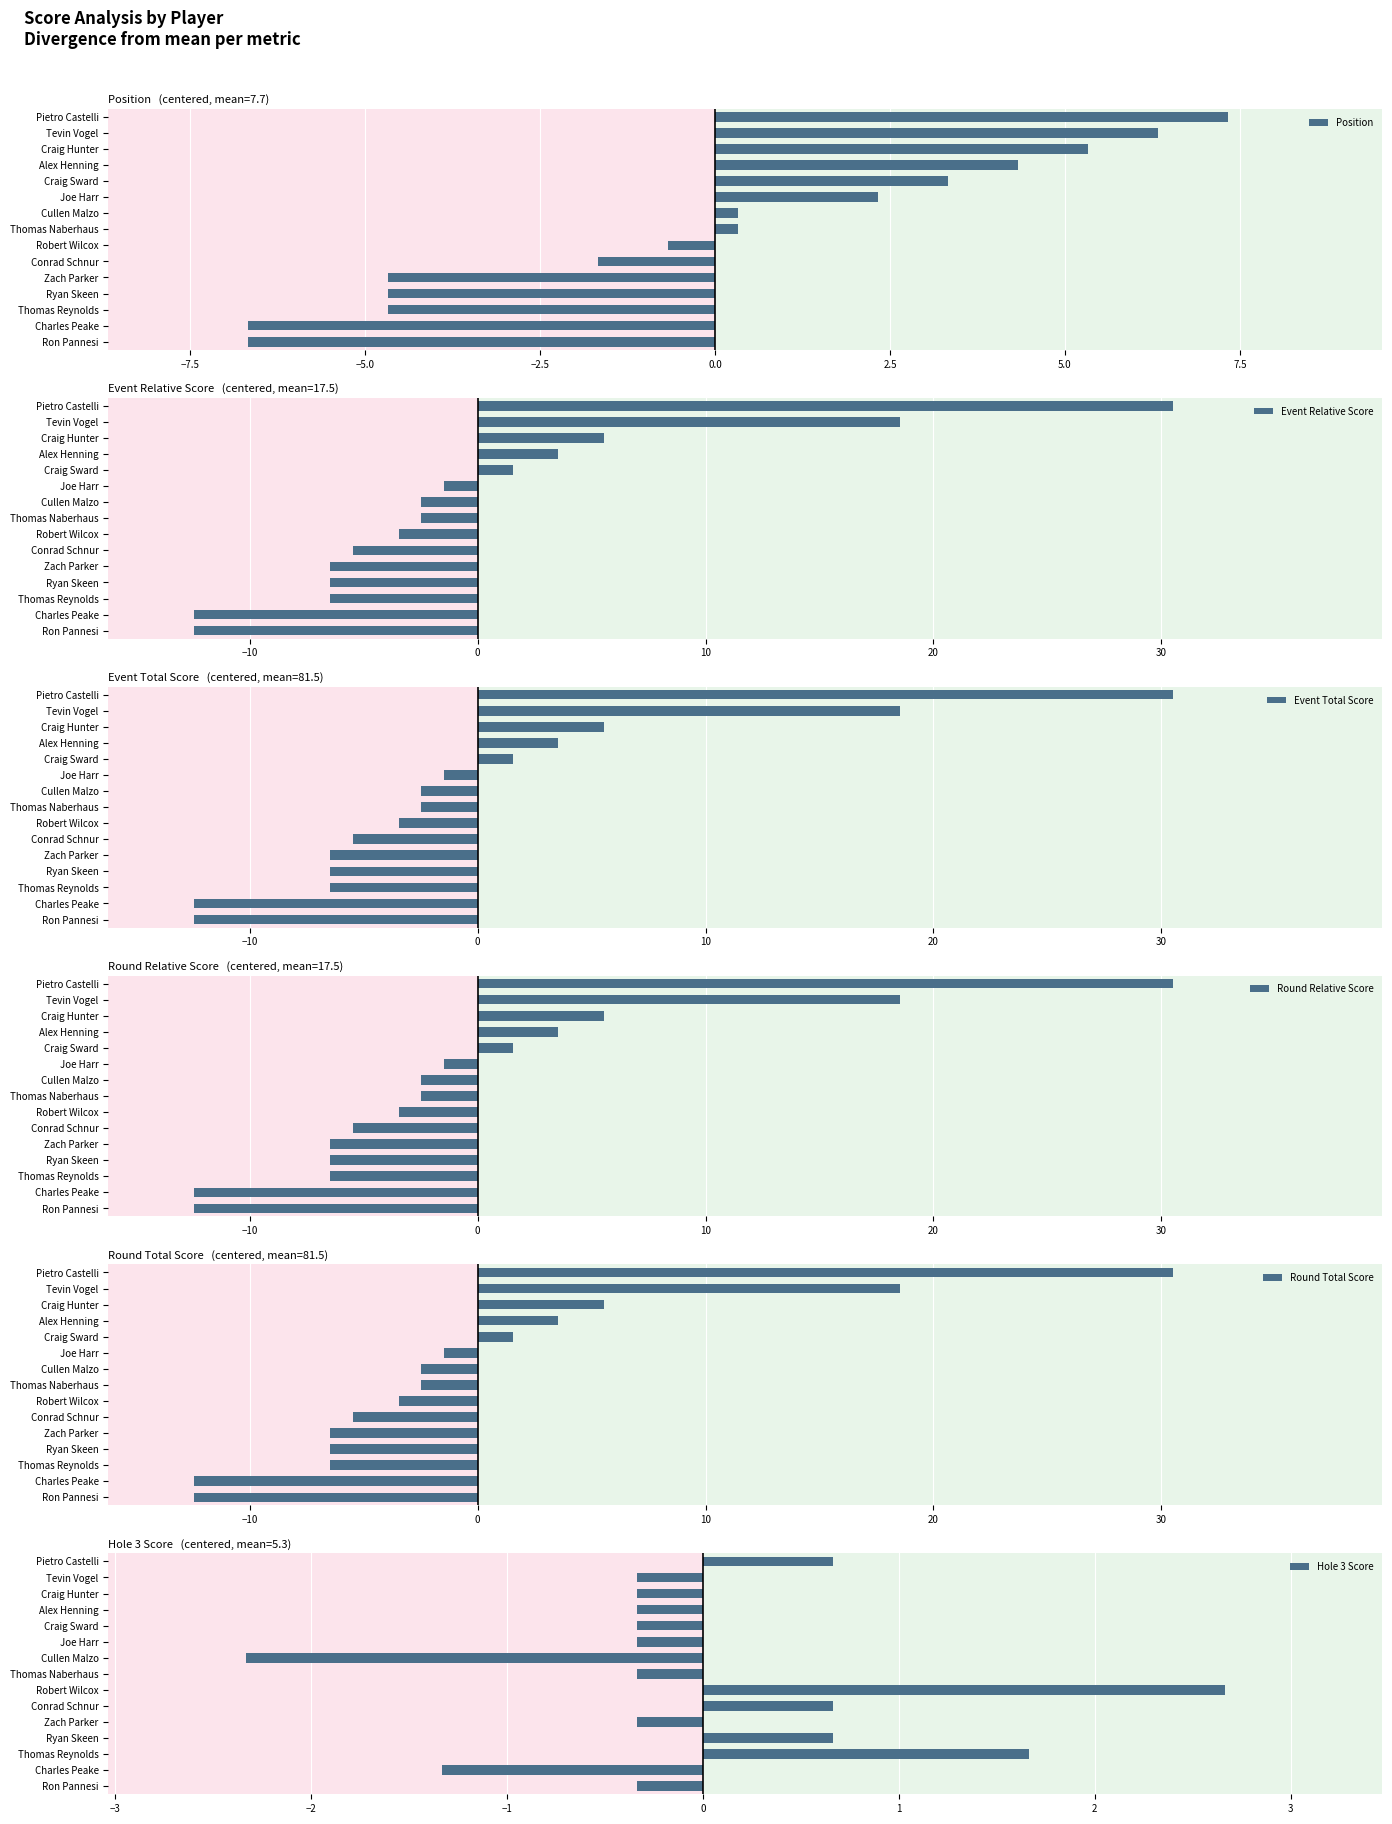

What is the approximate value of Round Total Score at Craig Hunter?

5.5